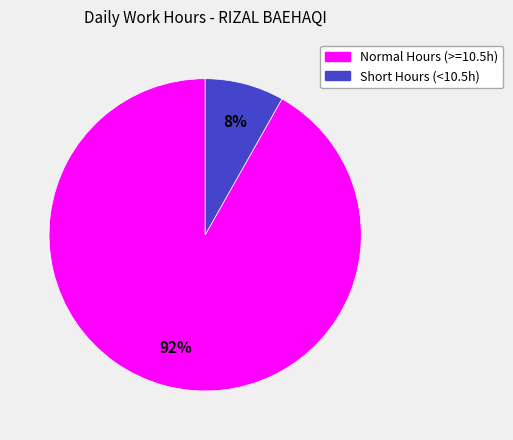

To the nearest percent, what is the average slice percentage?

50%